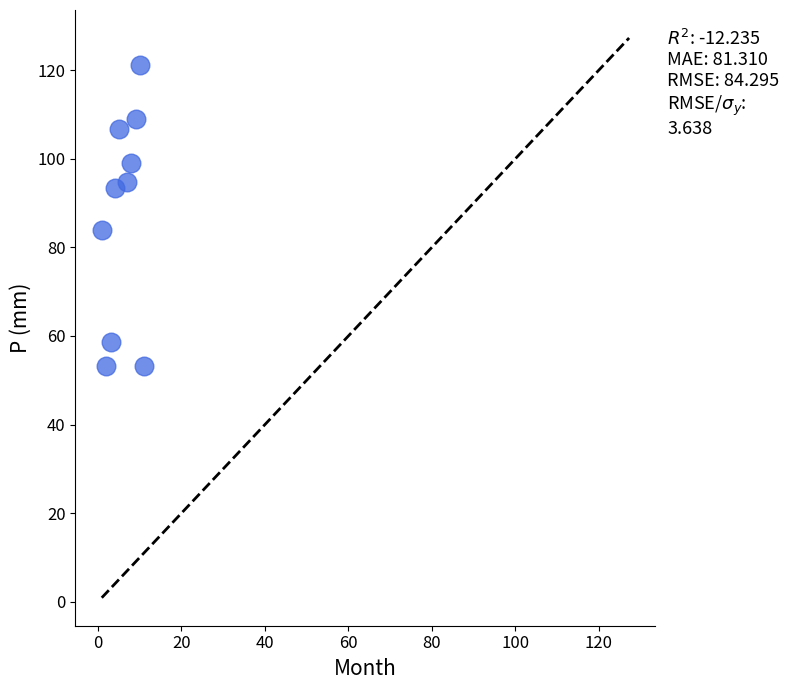

What Y value in the scatter plot is closest to 87?

84.0